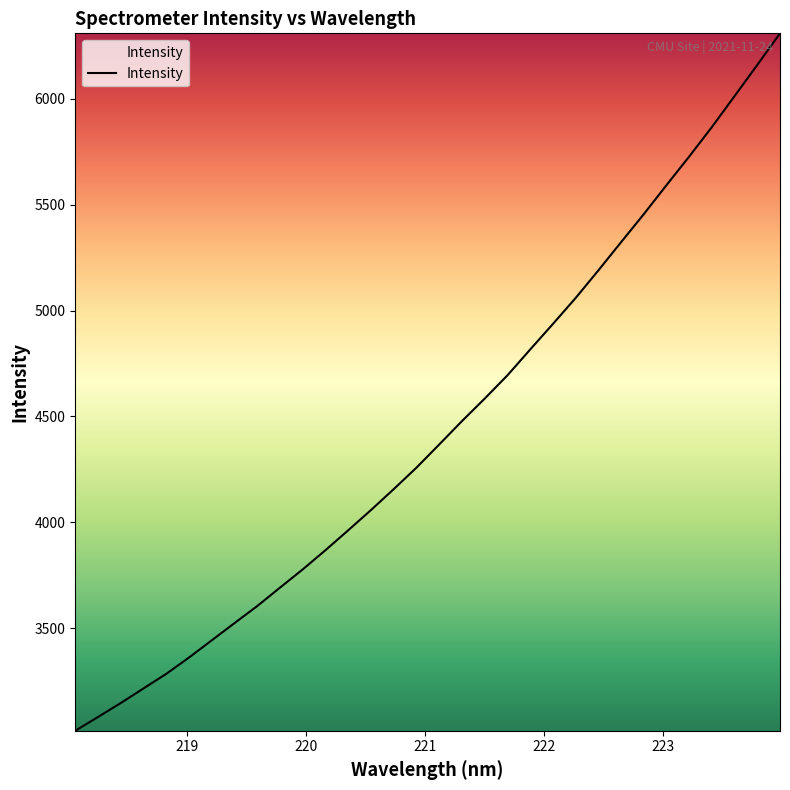

Reading left to right, extract all data points from this chart.

3015.4	3080.5	3146.5	3215.4	3284.3	3361.4	3442.7	3524.1	3604.6	3691.6	3777.7	3868.6	3962.5	4058.0	4156.7	4258.2	4367.5	4477.9	4584.1	4693.9	4815.9	4936.5	5059.0	5189.4	5322.6	5454.9	5592.2	5727.1	5866.6	6013.0	6160.1	6309.2